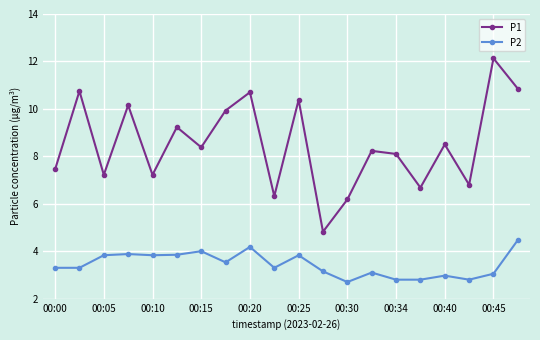

Which series has the widest spread of values?

P1